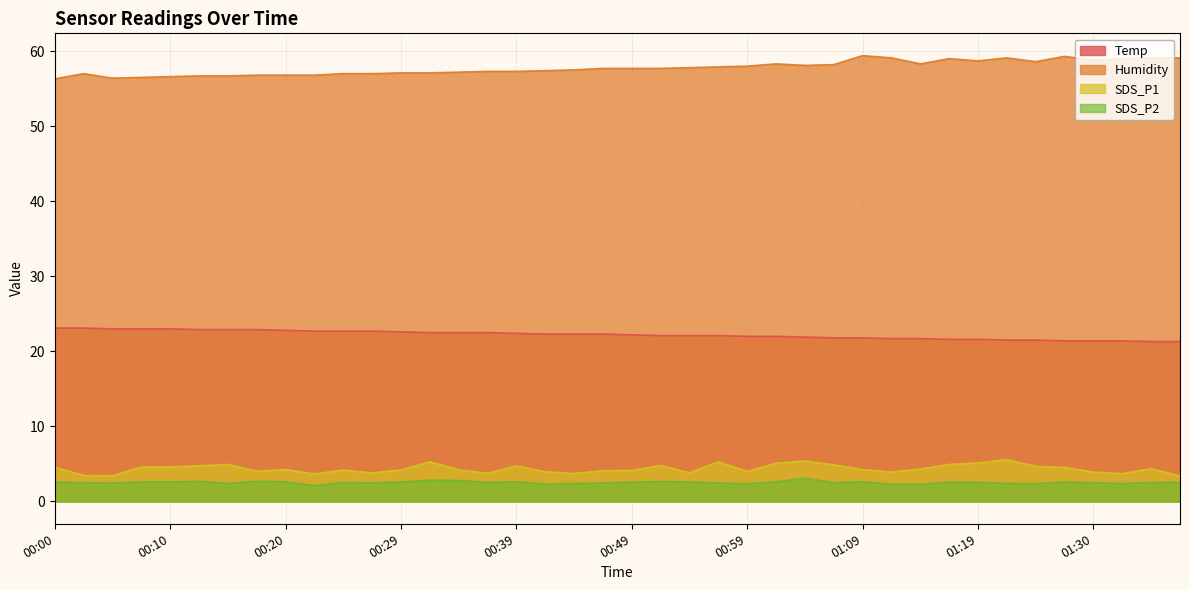

What is the greatest value displayed?

59.4